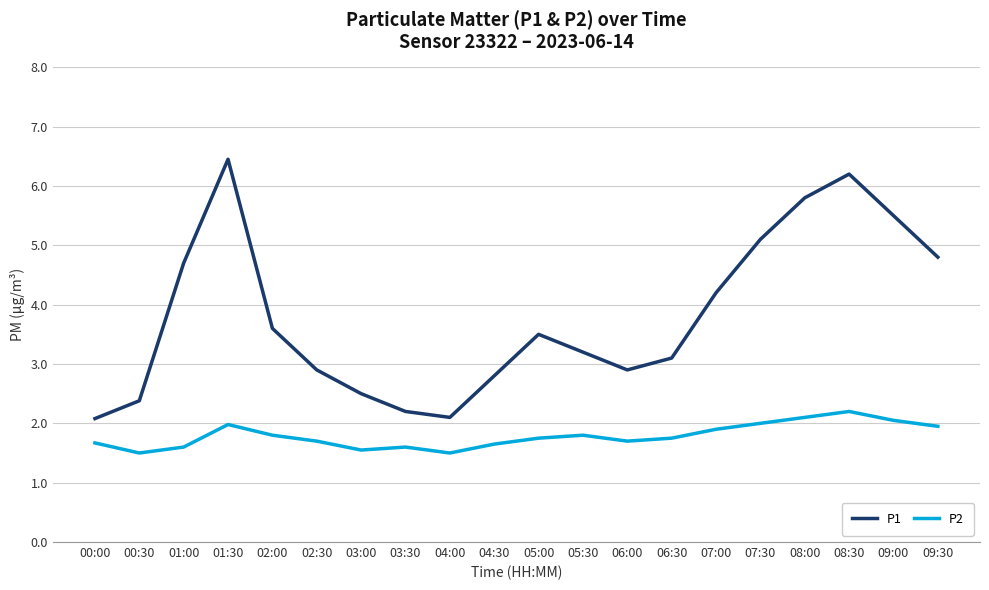

Rank the series at 02:00 from lowest to highest value.

P2, P1